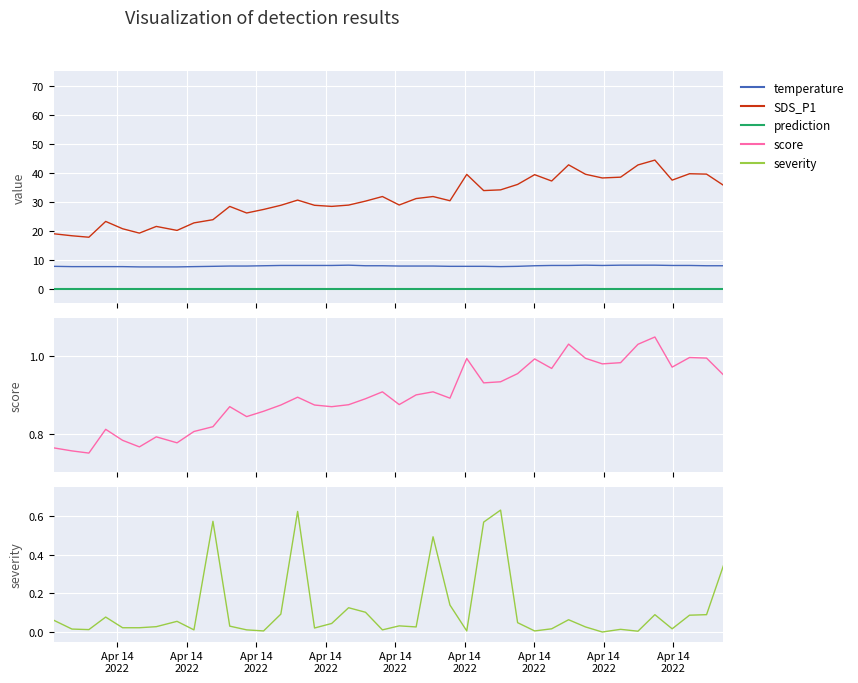

Which series has the largest range (max minus min)?

SDS_P1